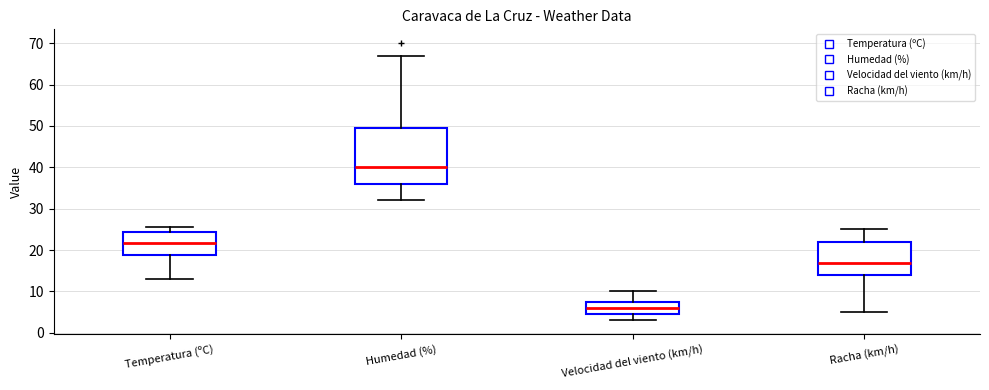

Reading left to right, read every box against the y-axis: the position of its median line, the range the box covers, and the ends of its whiskers. The values are not printed on the chart, so give them approximately, as read against the axis.

Temperatura (ºC): median 22, box 19 to 24, whiskers 13 to 26
Humedad (%): median 40, box 36 to 50, whiskers 32 to 67
Velocidad del viento (km/h): median 6, box 5 to 8, whiskers 3 to 10
Racha (km/h): median 17, box 14 to 22, whiskers 5 to 25